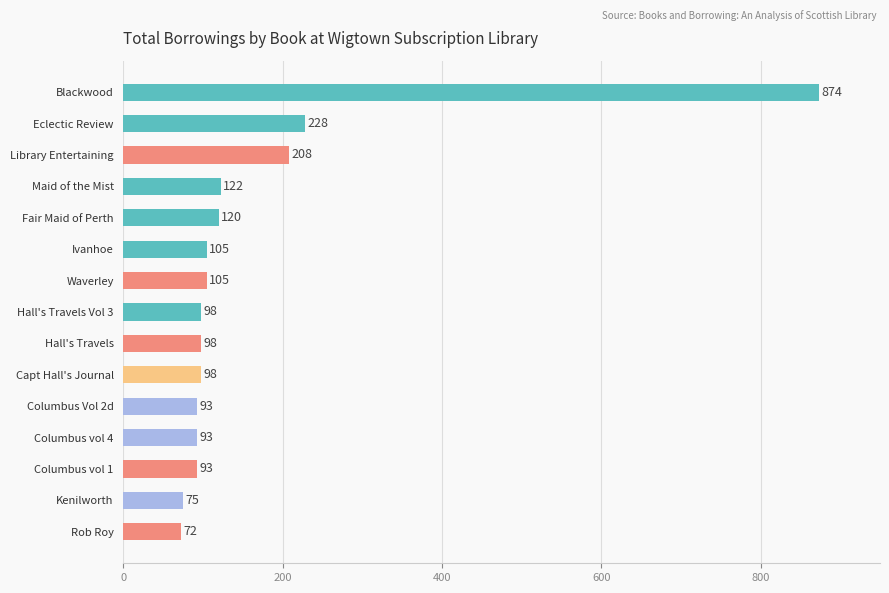

Does the chart contain any negative values?

No